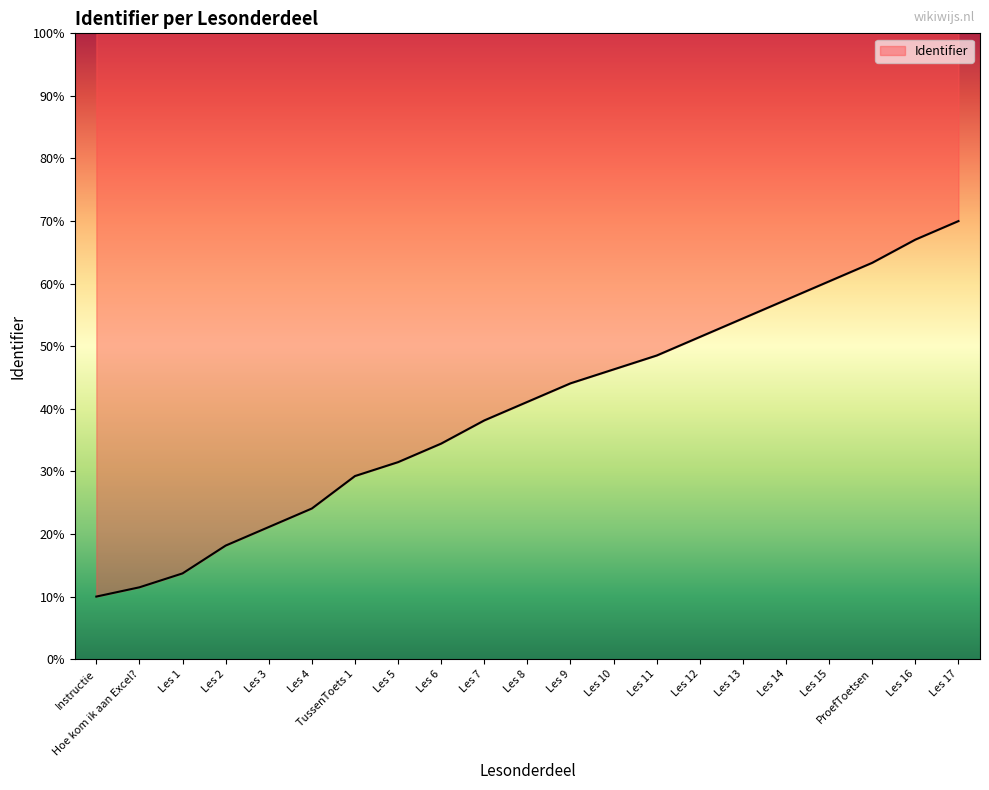

What position from the left is Les 9?

12